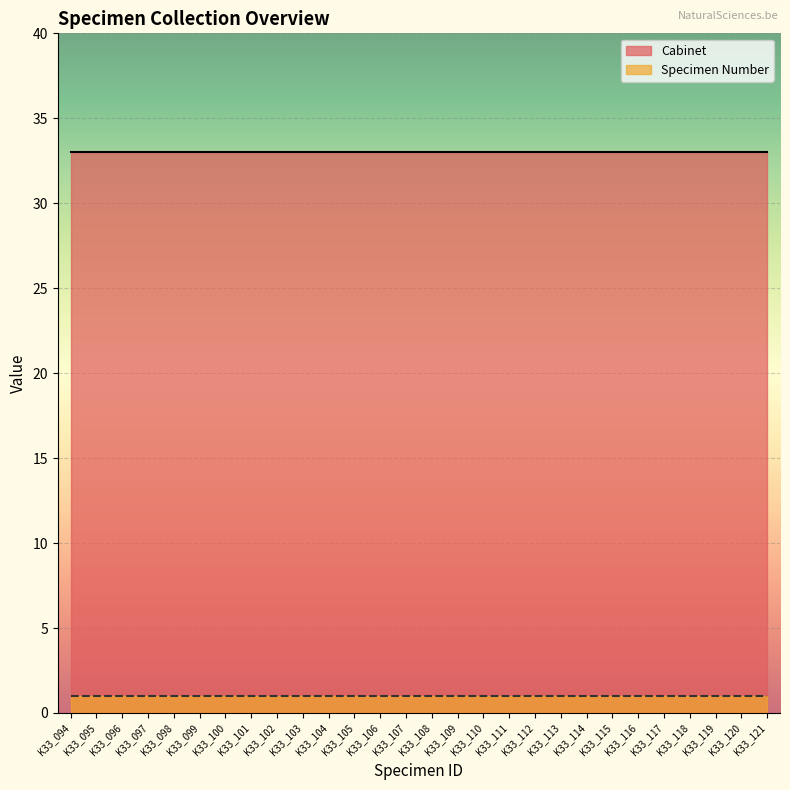

Which series has the largest total across all categories?

Cabinet